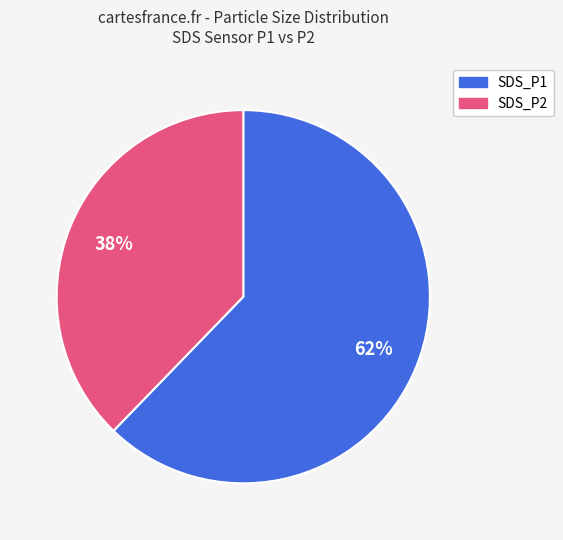

Which slice is the largest?

SDS_P1